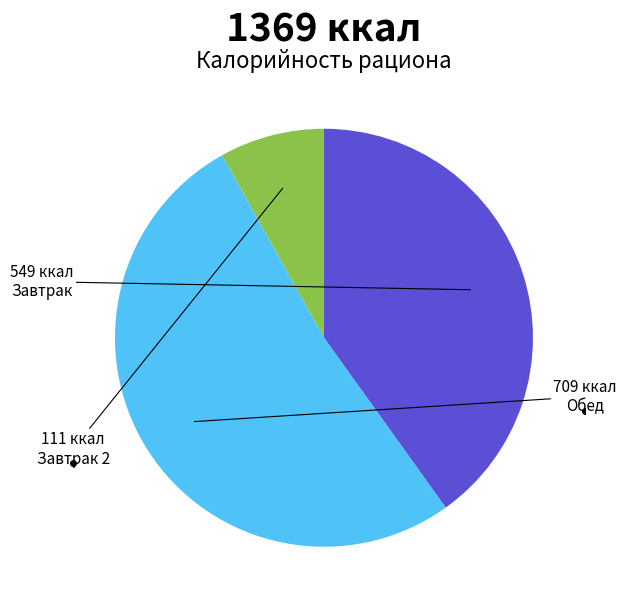

Does any single category account for the majority?

Yes